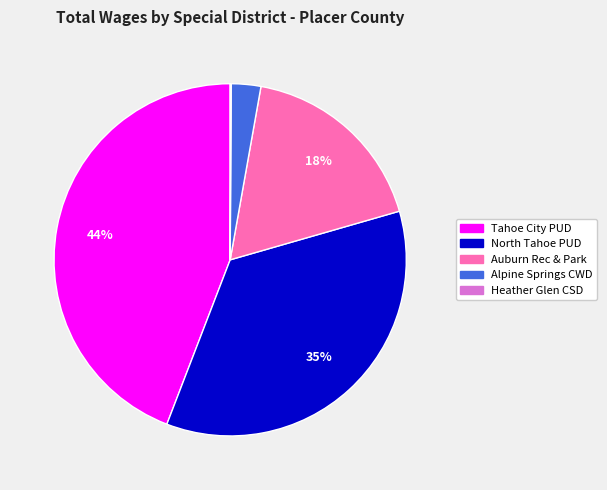

To the nearest percent, what is the average slice percentage?

20%